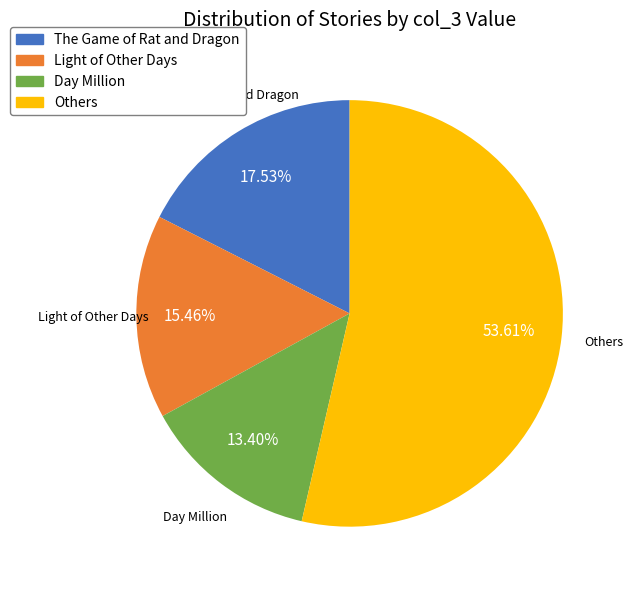

Rank the categories by value from lowest to highest.

Day Million, Light of Other Days, The Game of Rat and Dragon, Others